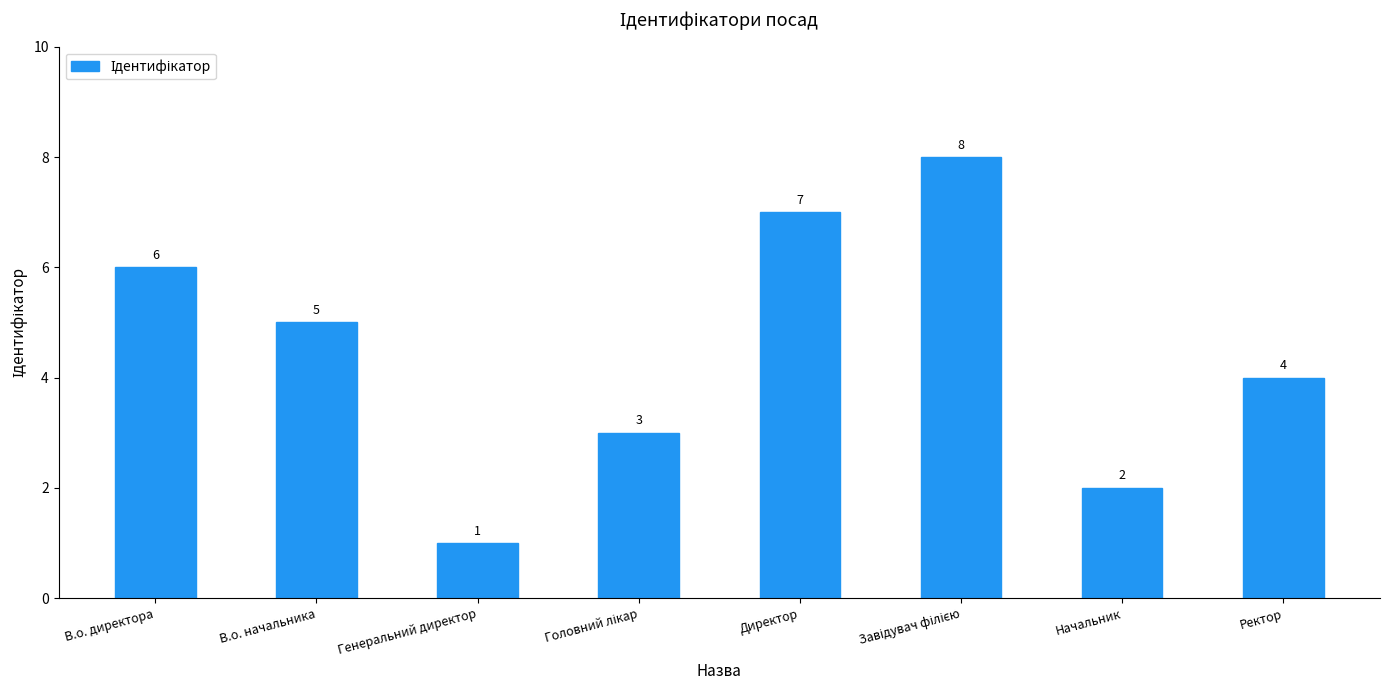

What is the change in value from Директор to Ректор?

-3